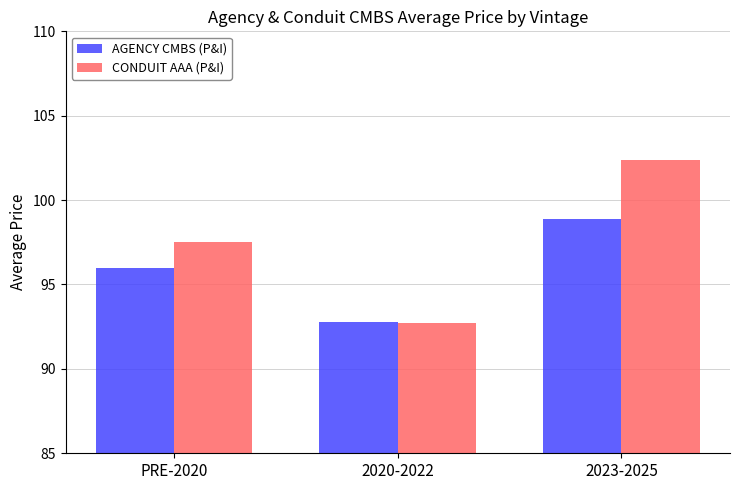

What is the sum of the AGENCY CMBS (P&I) values at 2023-2025 and PRE-2020?

194.9